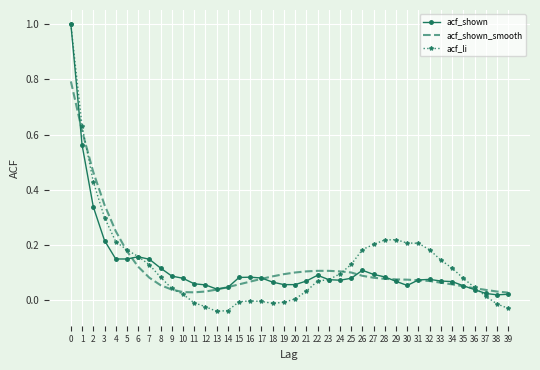

What is the sum of the acf_shown values at 0 and 12?

1.1